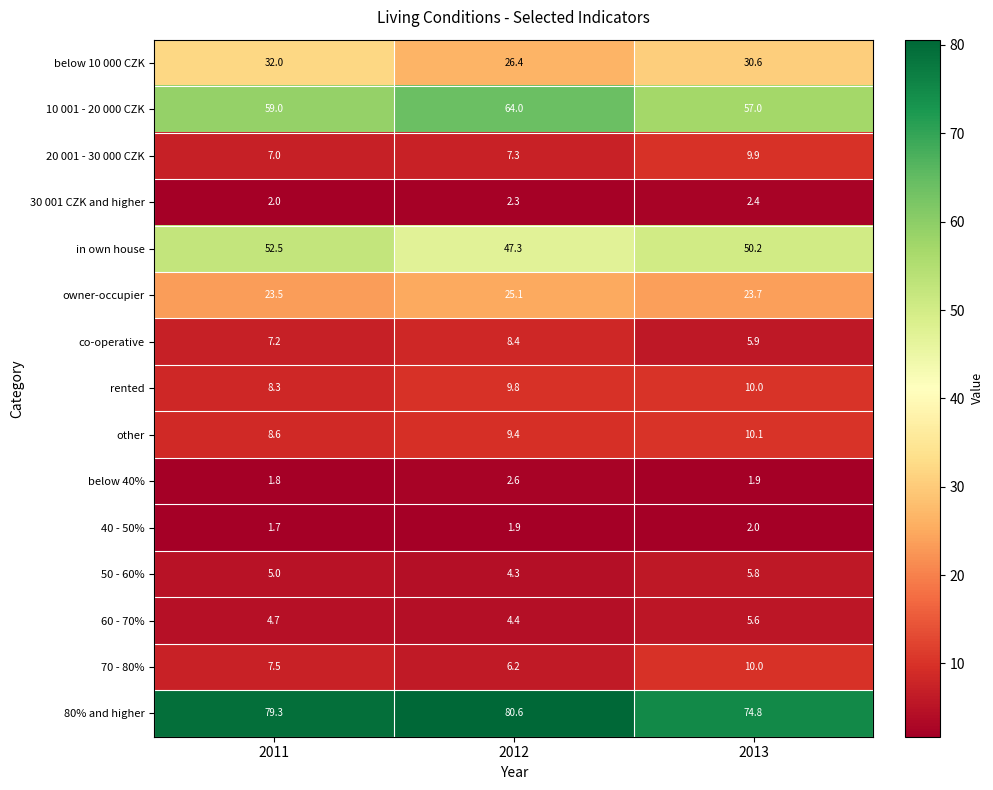

Where does the below 10 000 CZK series first go above 30?

2011